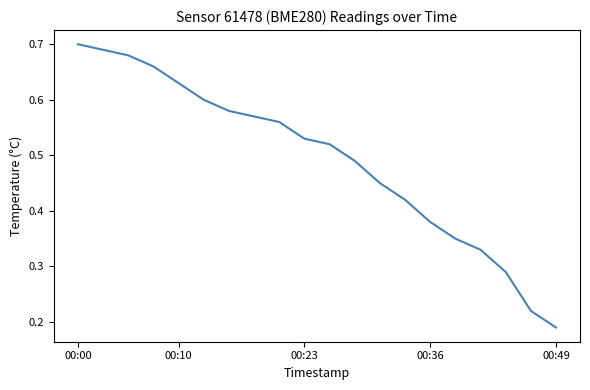

How many lines are shown in the chart?

1